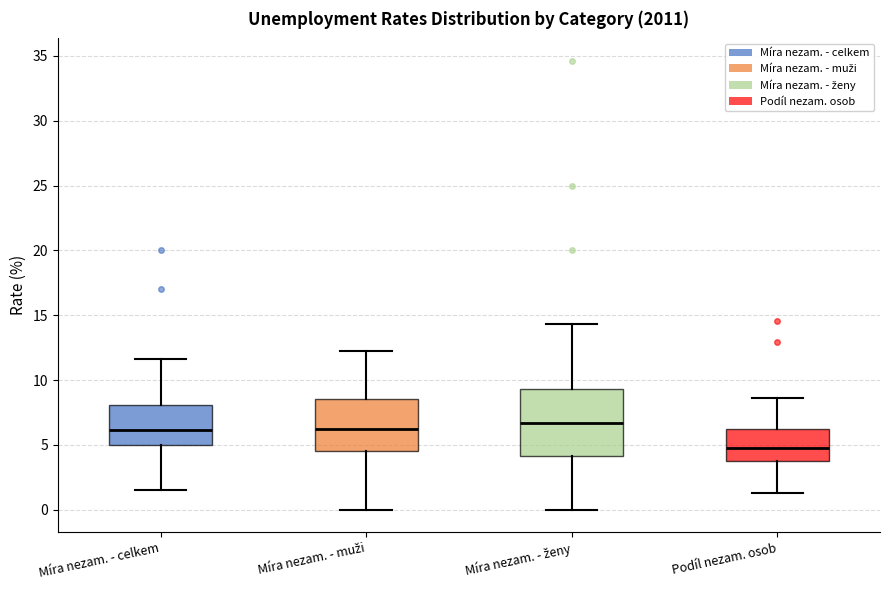

Where does the upper whisker of the box for Podíl nezam. osob end on the y-axis? The values are not printed on the chart, so give them approximately, as read against the axis.

8.5